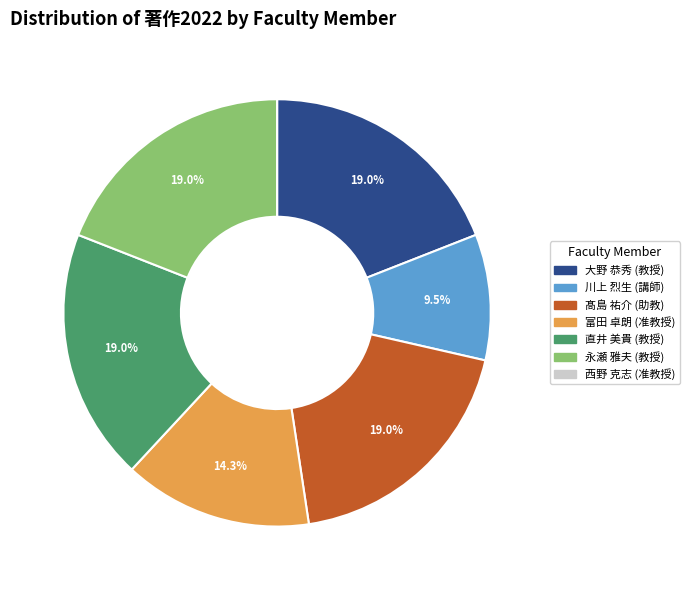

Do 直井 美貴 (教授) and 大野 恭秀 (教授) together represent more than half of the pie?

No